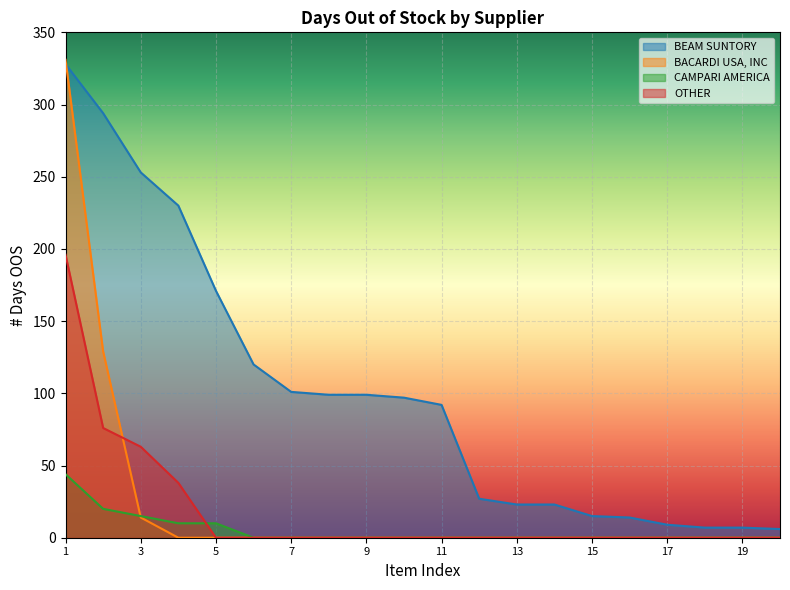

The value of OTHER at 13 is -59. True or false?

False